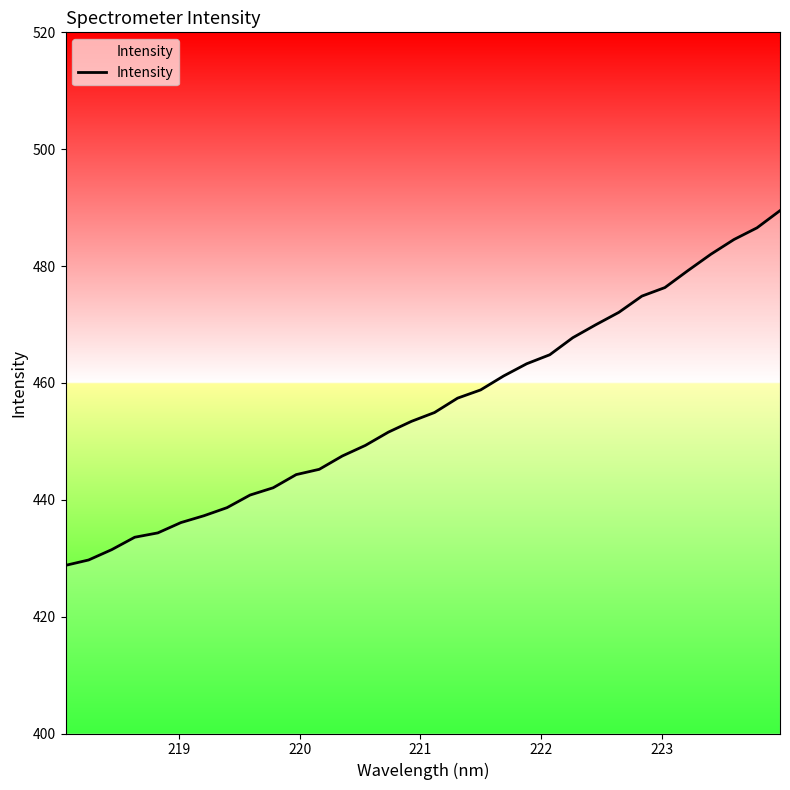

What is the greatest value displayed?

489.5